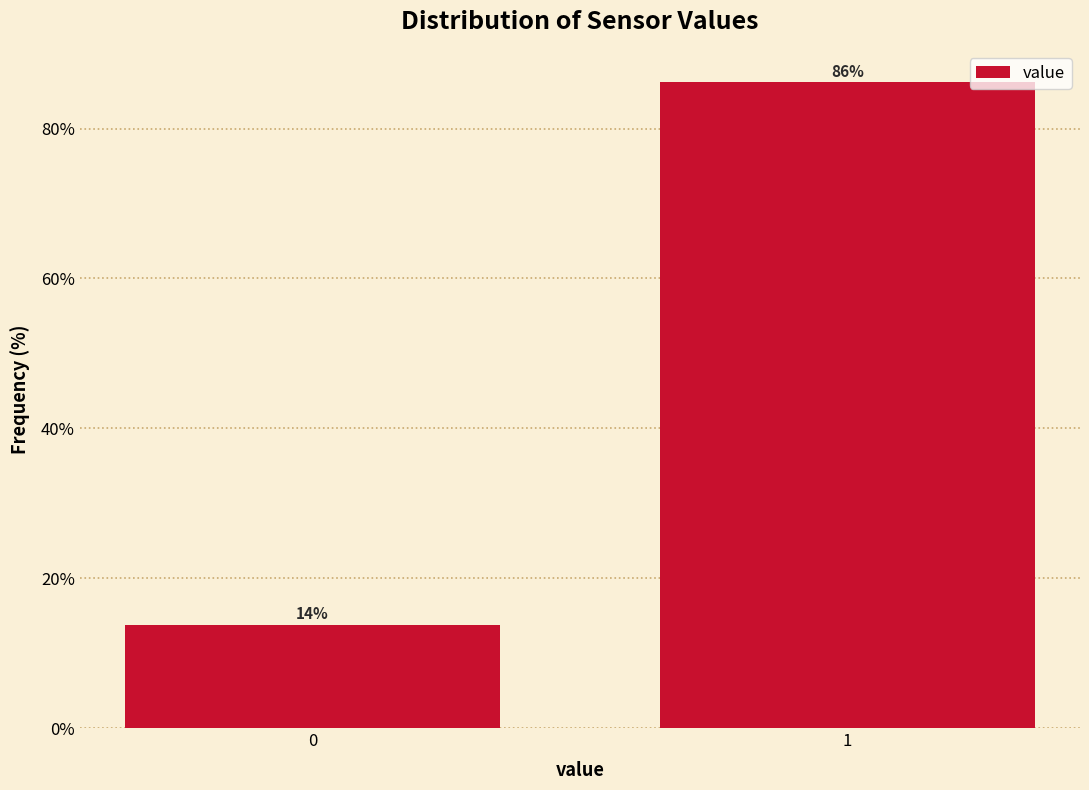

What is the maximum value shown in the chart?

86.2